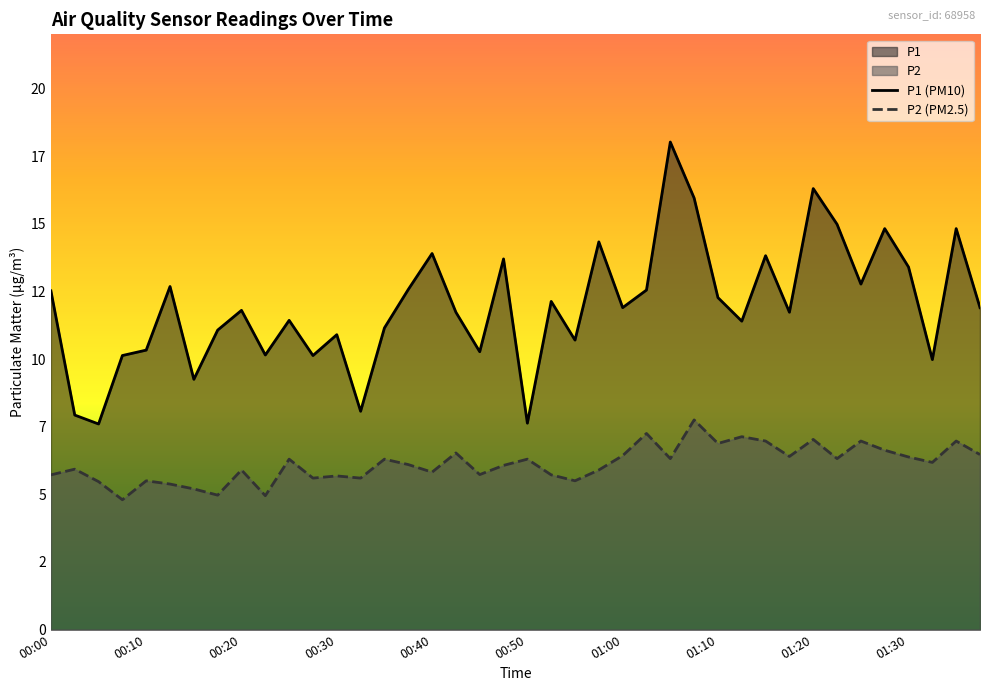

Rank the series by their average value, from highest to lowest.

P1 (PM10), P2 (PM2.5)